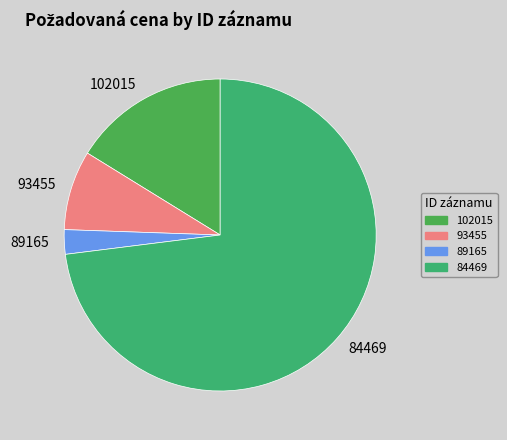

Is the sum of 93455 and 84469 greater than half?

Yes